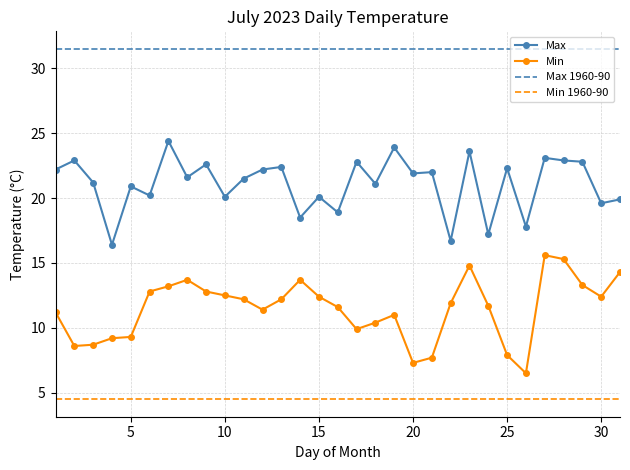

Rank the series by their average value, from highest to lowest.

Max 1960-90, Max, Min, Min 1960-90